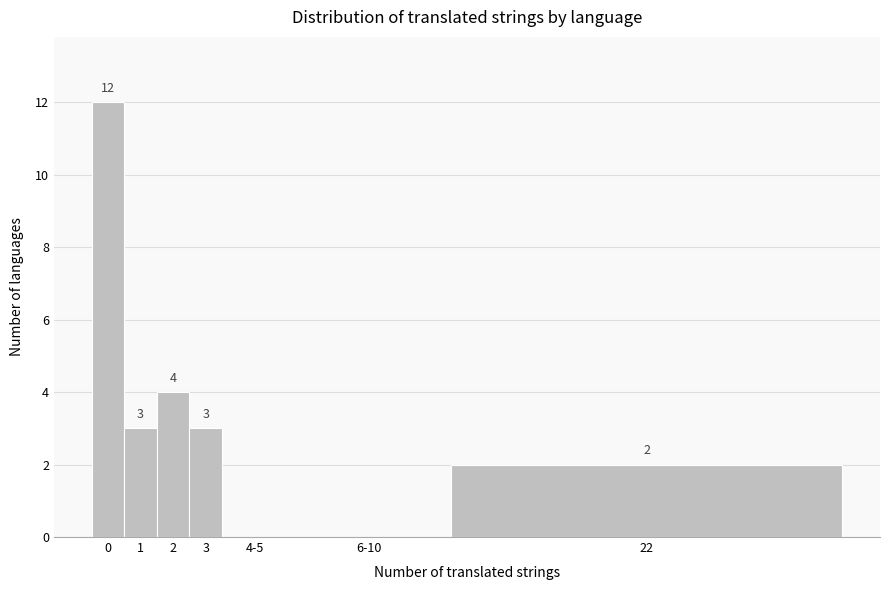

Reading left to right, what are all the values shown in this chart?

0=12	1=3	2=4	3=3	4-5=0	6-10=0	22=2